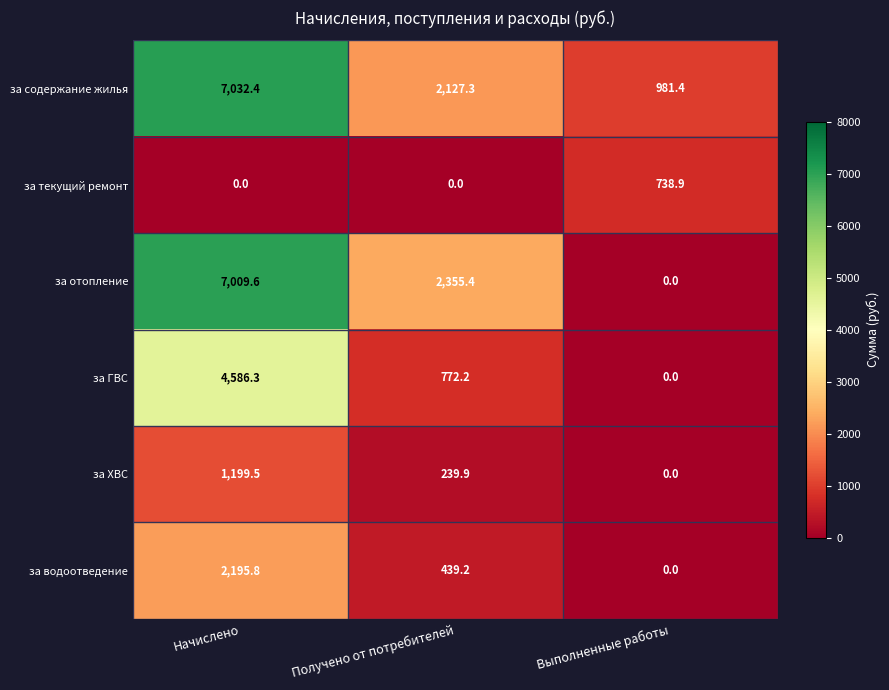

Rank the series at Начислено from highest to lowest value.

за содержание жилья, за отопление, за ГВС, за водоотведение, за ХВС, за текущий ремонт